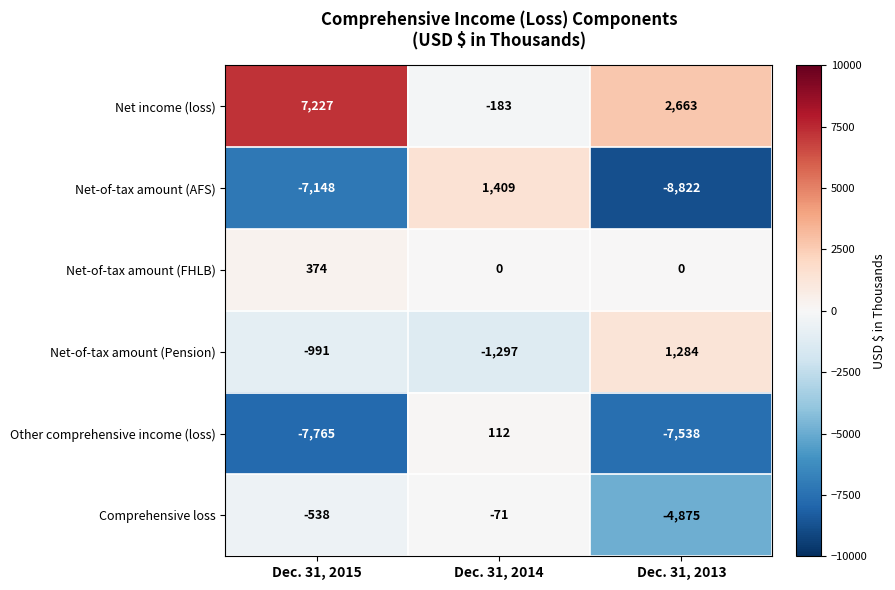

Which series changed the most between Dec. 31, 2014 and Dec. 31, 2013?

Net-of-tax amount (AFS)